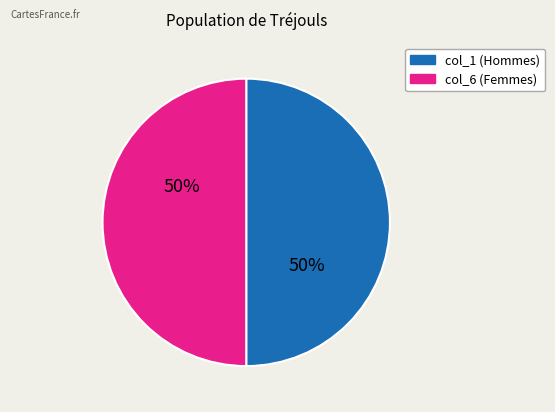

To the nearest percent, what is the average slice percentage?

50%